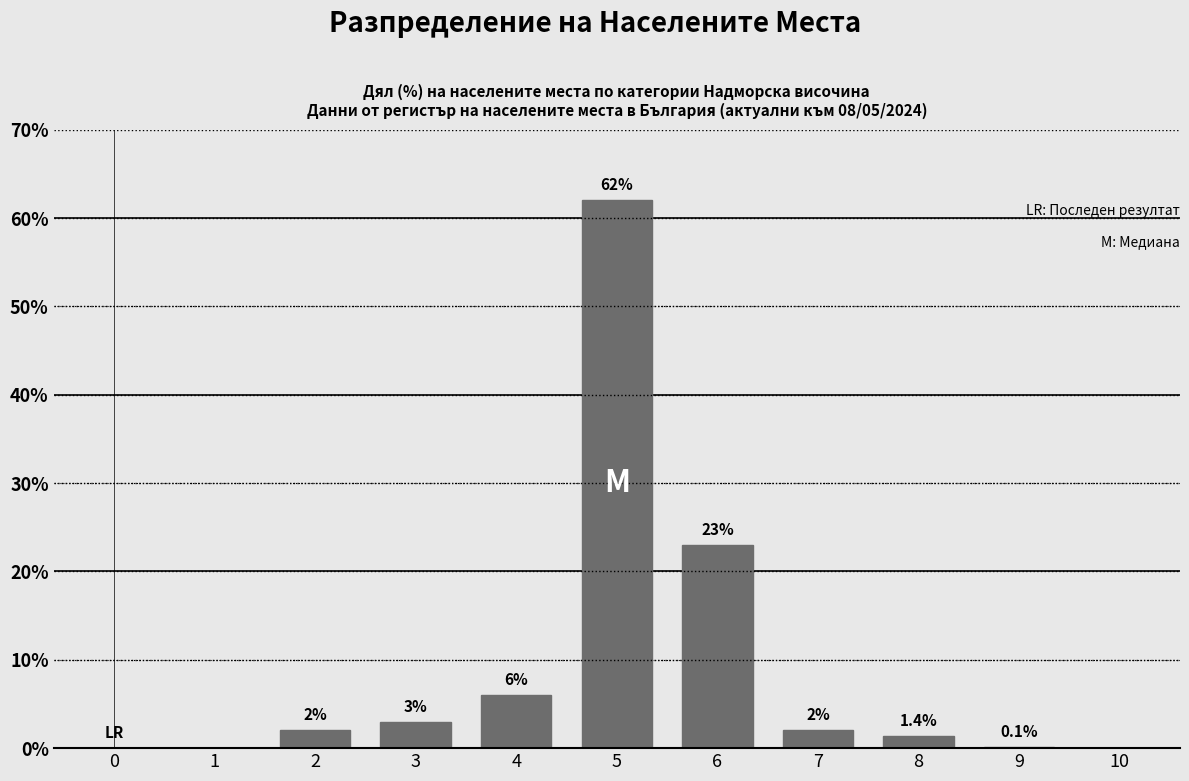

Reading right to left, what are all the values shown in this chart?

10=0.0	9=0.1	8=1.4	7=2.0	6=23.0	5=62.0	4=6.0	3=3.0	2=2.0	1=0.0	0=0.0